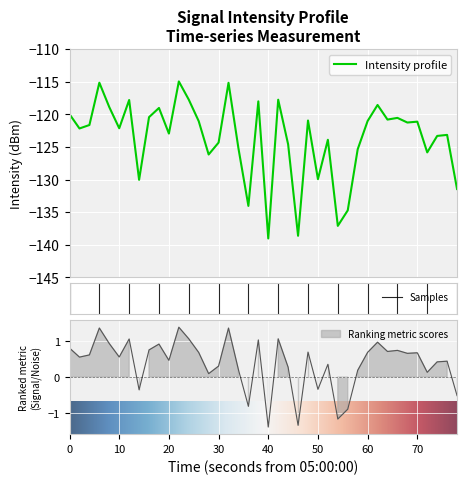

What is the lowest value of the Intensity profile series?

-139.0